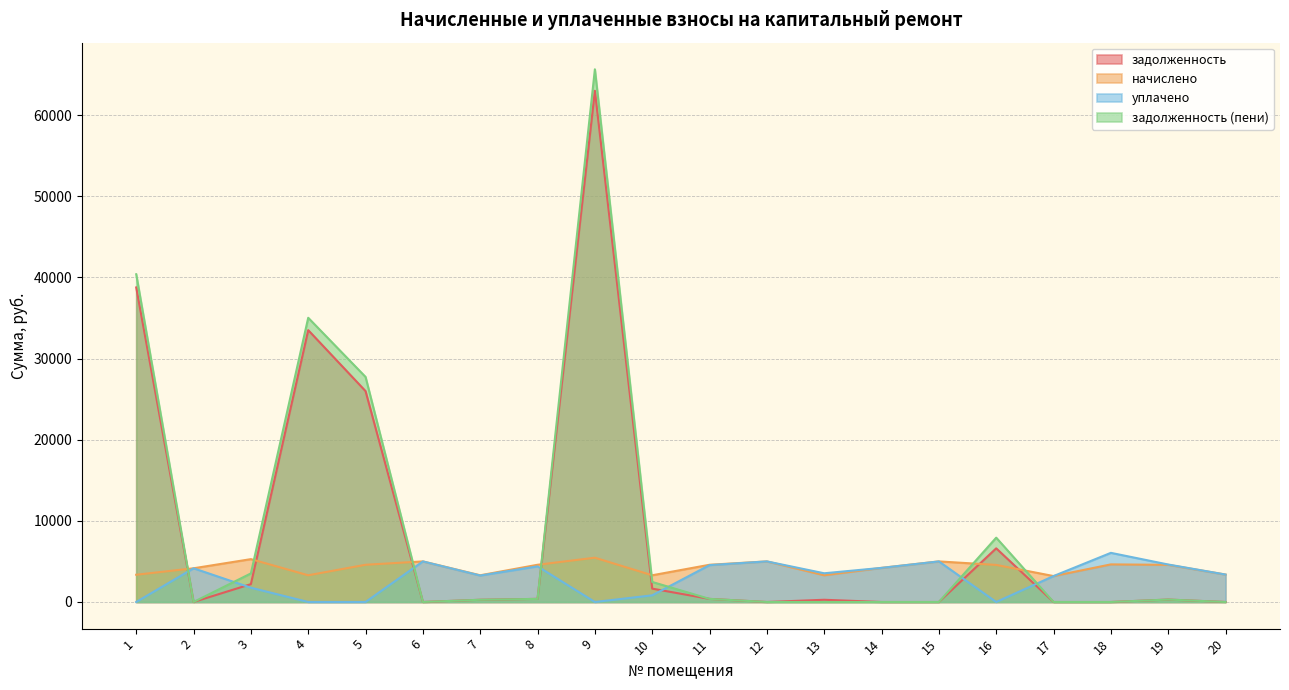

Reading left to right, what are all the values shown in this chart?

задолженность: 38768.5	0.0	2201.2	33509.0	25993.5	0.0	274.5	385.8	63012.3	1646.9	382.4	0.0	274.5	0.0	0.0	6614.2	0.0	0.0	300.5	0.0
начислено: 3358.4	4155.7	5282.9	3293.8	4589.0	5003.8	3293.8	4589.0	5458.7	3293.8	4589.0	5003.8	3293.8	4206.6	5003.8	4570.4	3197.4	4635.2	4579.8	3383.9
уплачено: 0.0	4155.2	1761.0	0.0	0.0	5003.2	3264.6	4390.8	0.0	823.4	4548.4	5003.2	3539.0	4206.1	5003.2	0.0	3197.0	6058.1	4620.4	3383.5
задолженность (пени): 40396.8	0.5	3521.9	35031.2	27741.0	0.6	274.5	382.4	65658.9	2470.3	382.4	0.6	0.0	0.5	0.6	7928.9	0.4	0.0	300.5	0.4